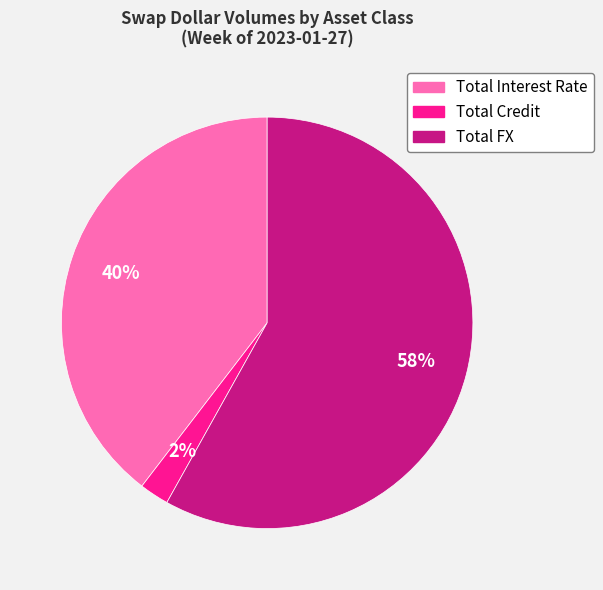

Count the number of slices in the pie.

3